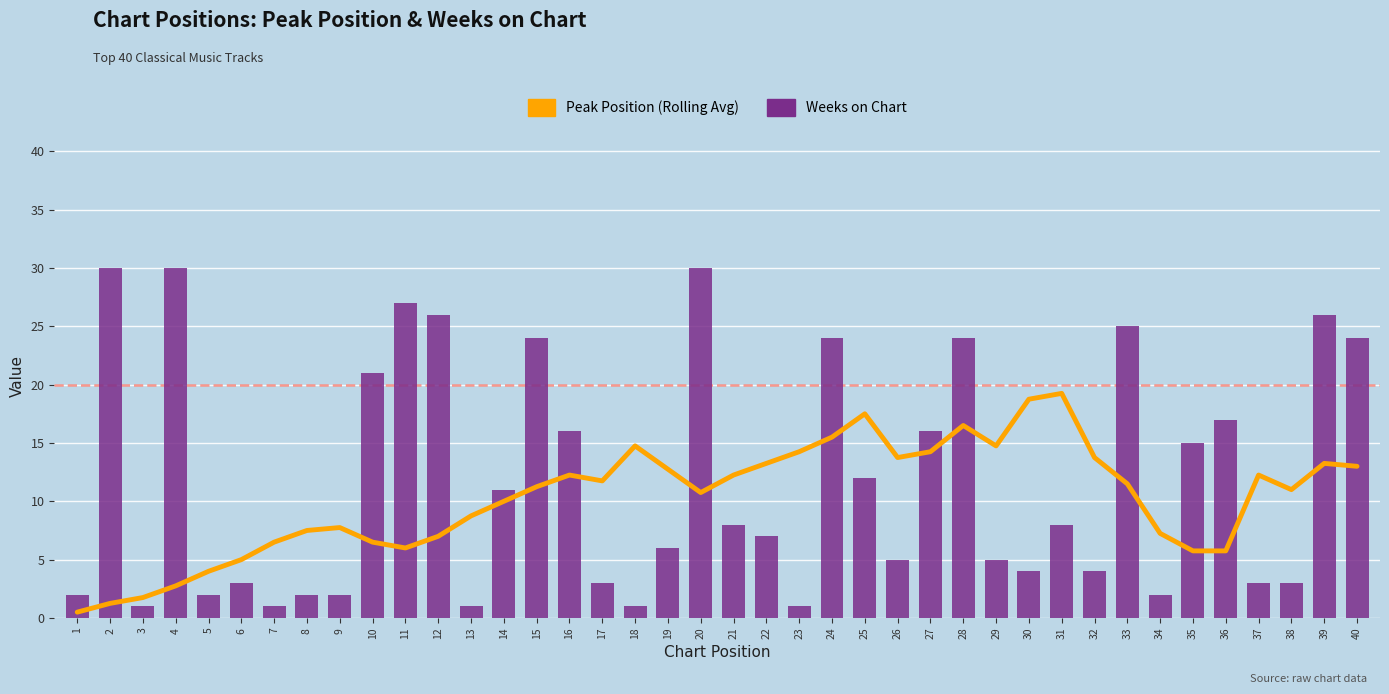

Is it true that Weeks on Chart equals 24.0 at 15?

True